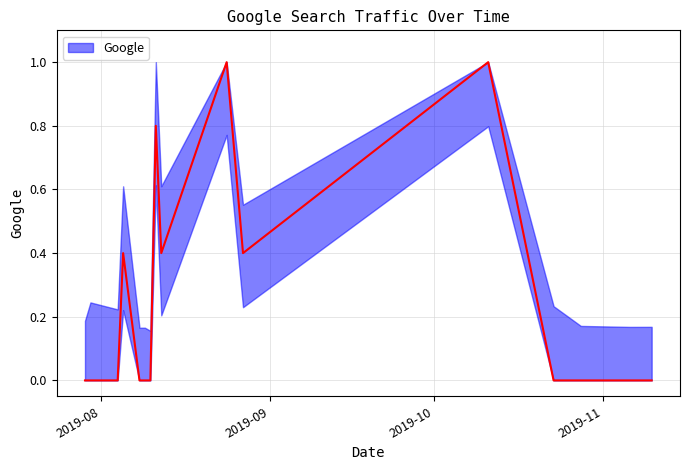

Is this an area chart (filled region under the line)?

No